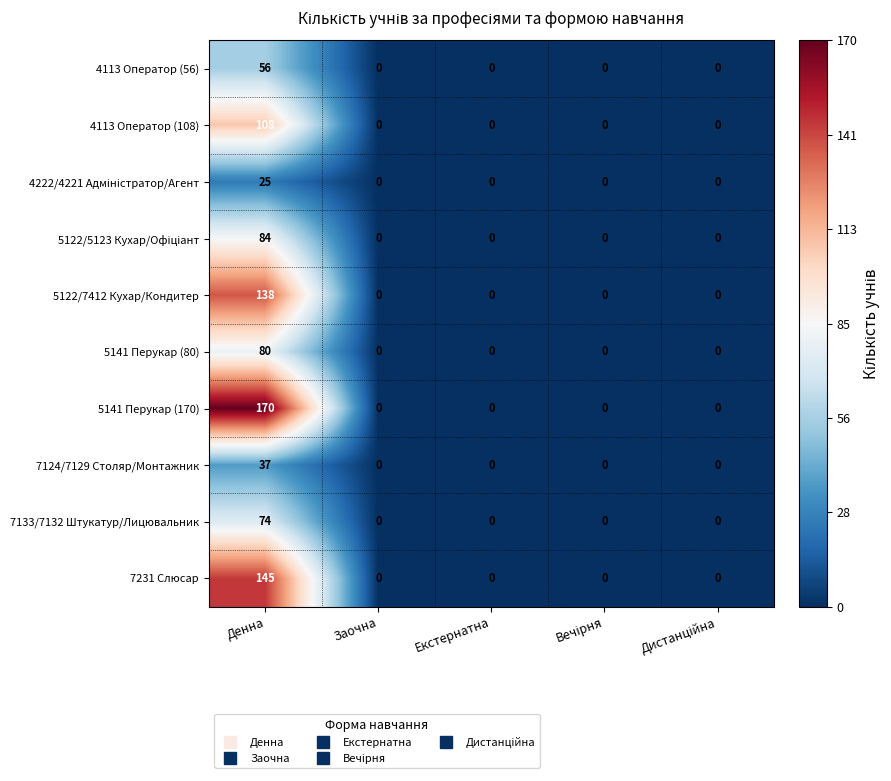

Which category has the highest value across all series?

Денна